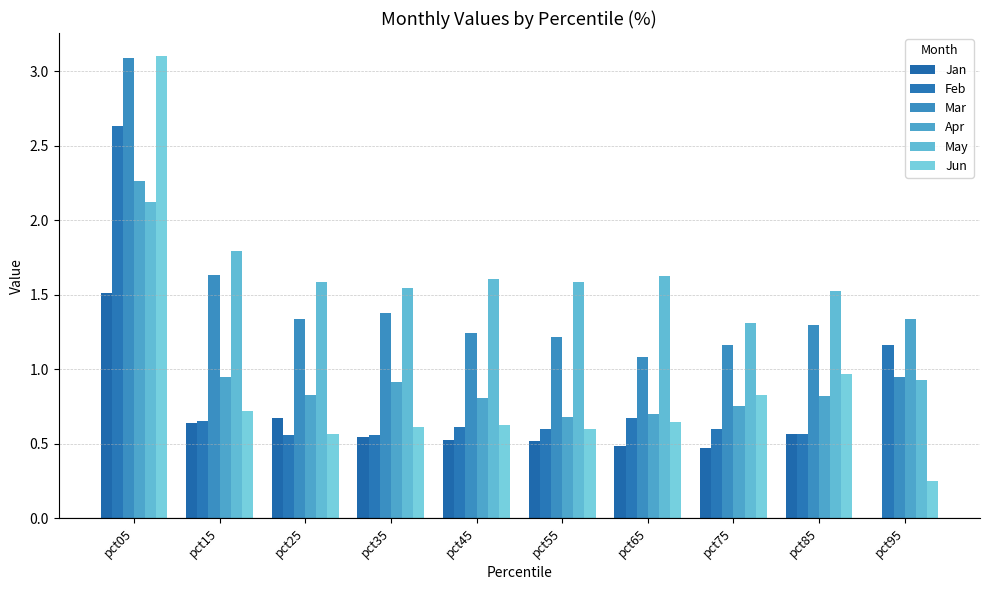

Which series changed the most between pct05 and pct25?

Jun